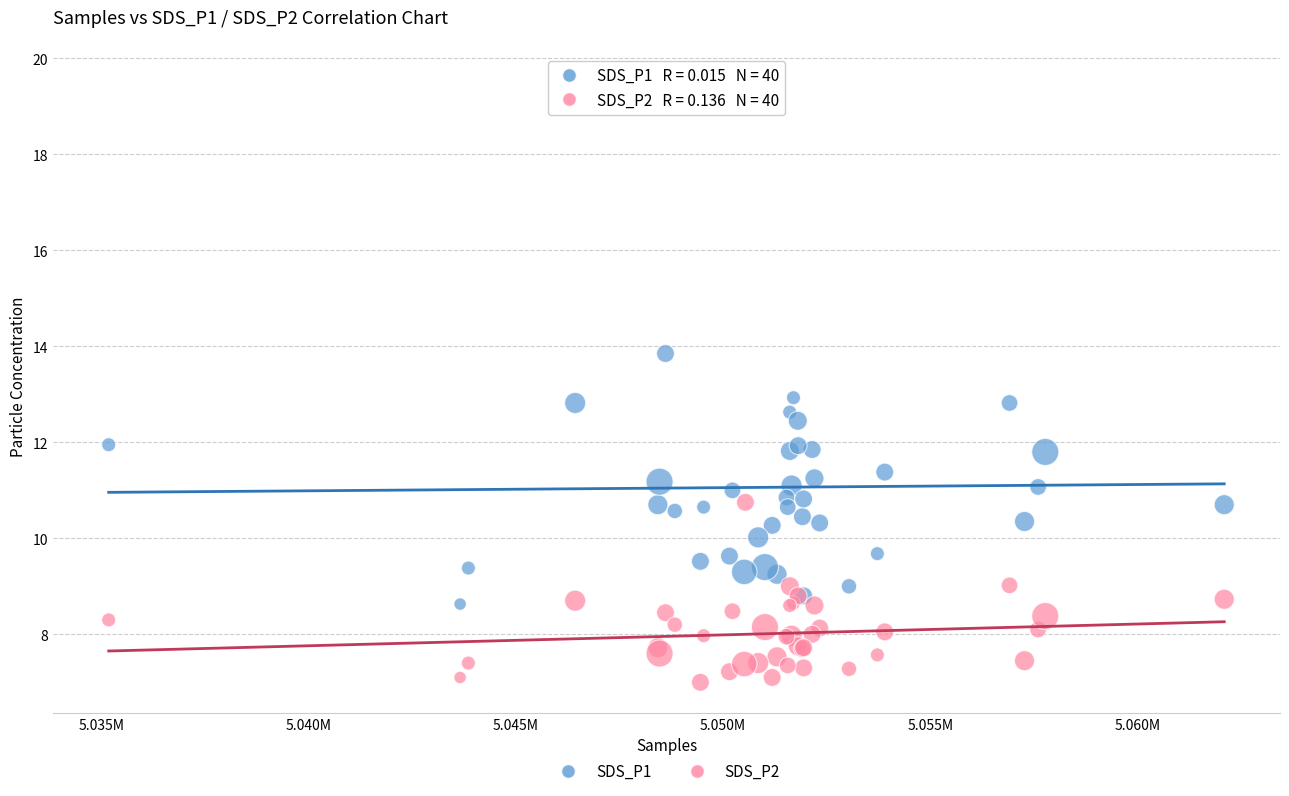

Which series has the largest Y range (max minus min)?

SDS_P1